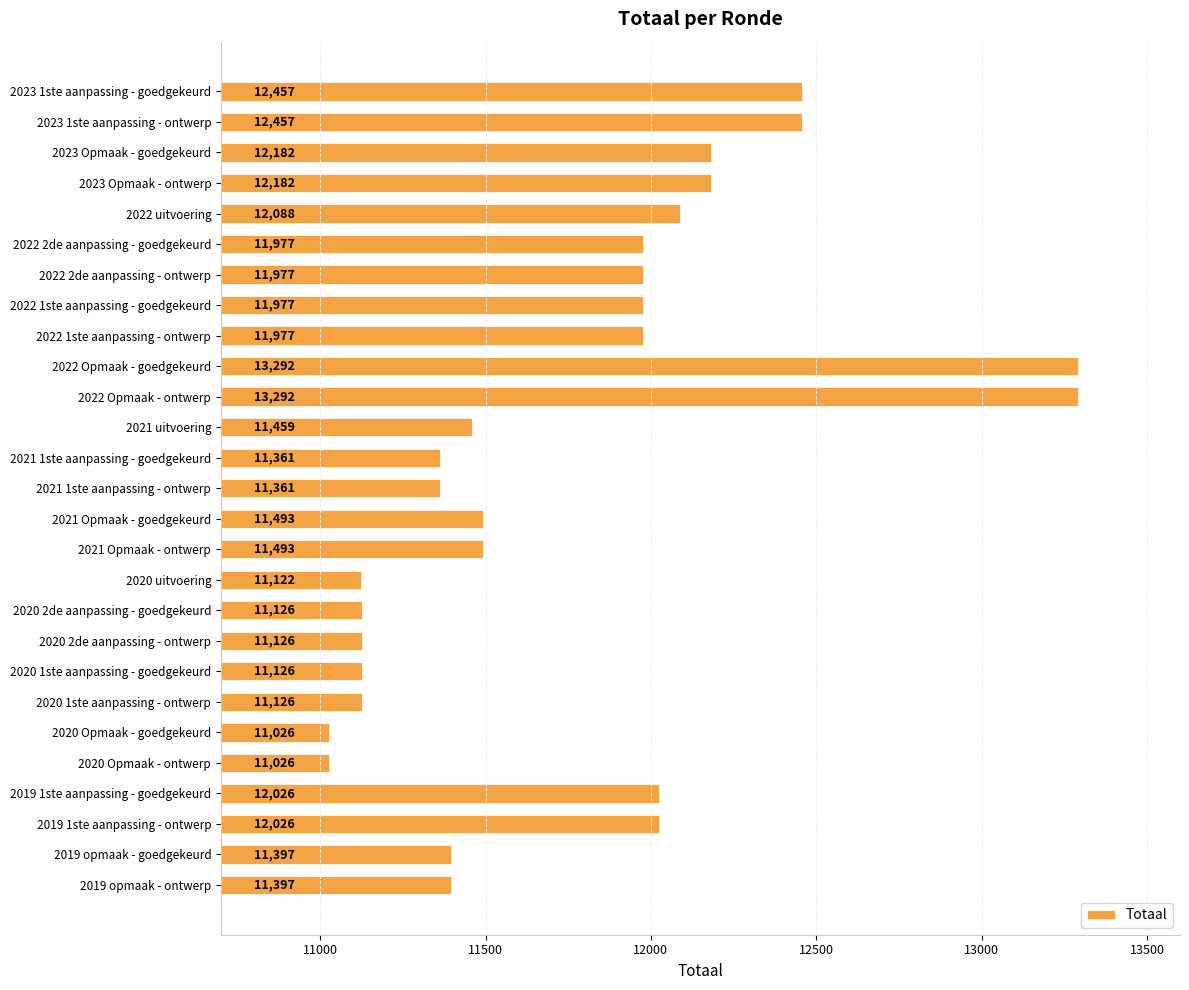

Is it true that the value at 2022 Opmaak - goedgekeurd is 23922?

False